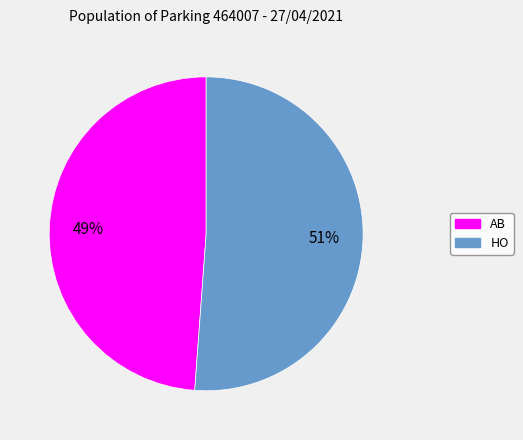

Which has a higher value, HO or AB?

HO